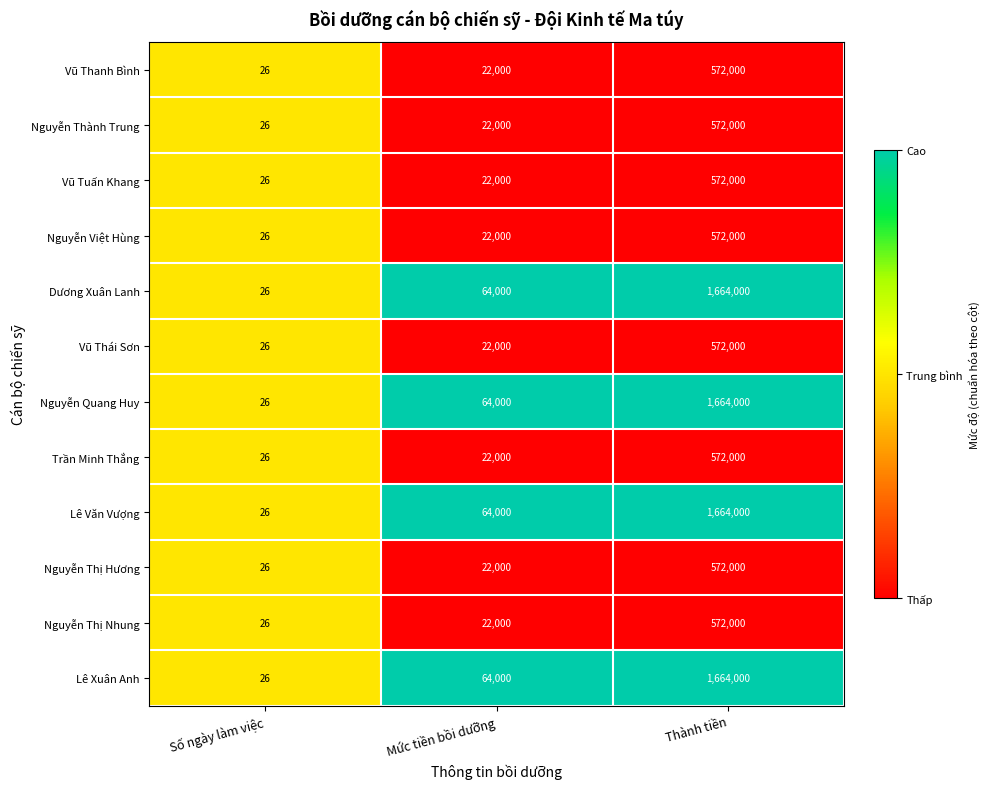

What is the total value across all series at Thành tiền?

11232000